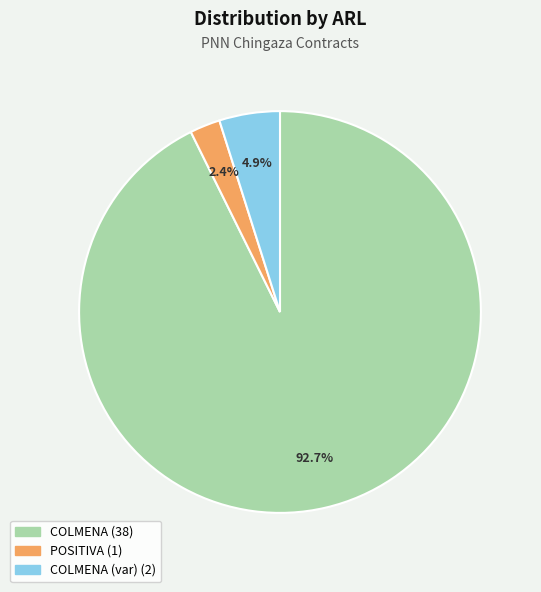

Is there a majority slice in this chart?

Yes